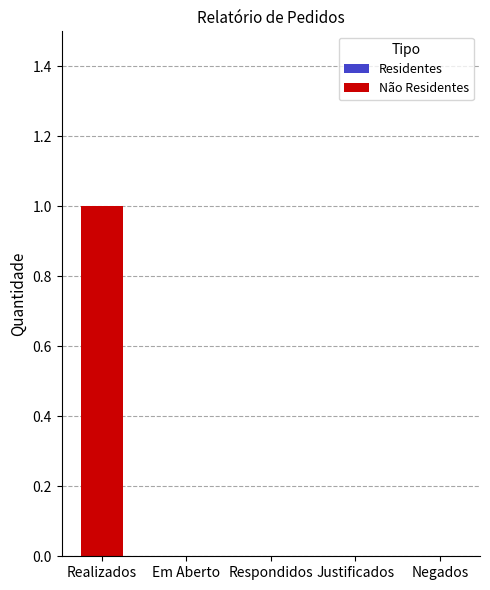

Between Realizados and Em Aberto, which is larger?

Realizados